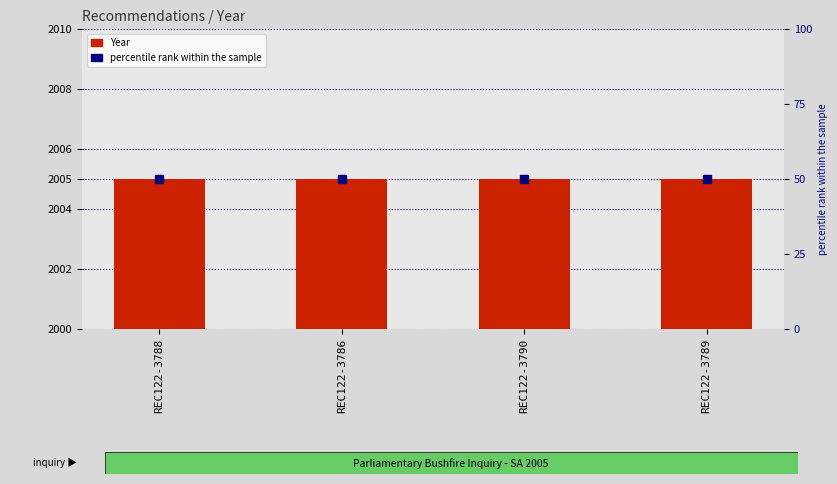

At which category is the sum across all series the highest?

REC122-3788